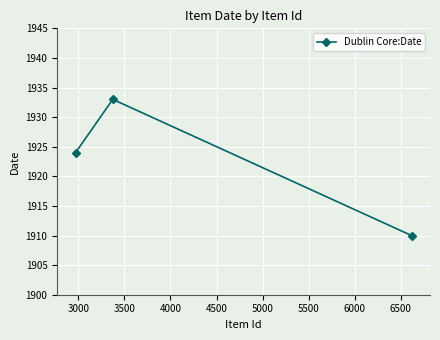

What is the difference between the maximum and second lowest values?

9